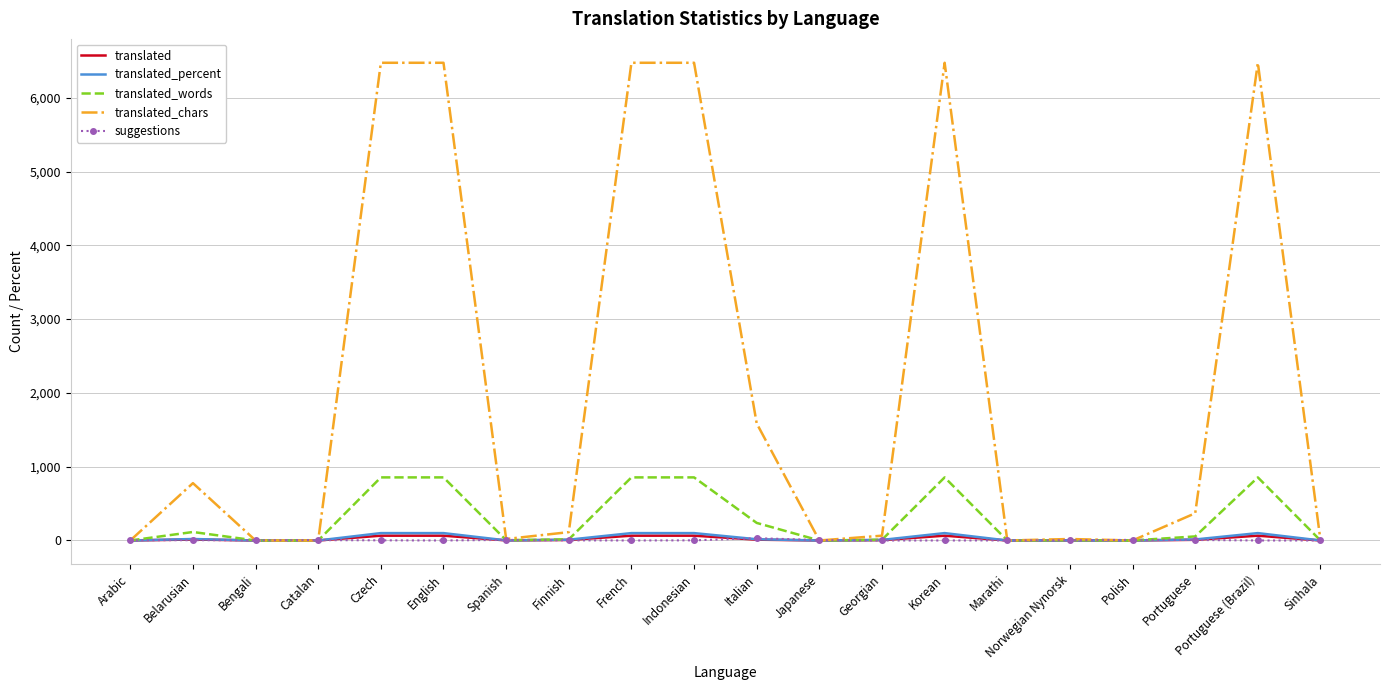

What are all the series names shown in the legend?

translated, translated_percent, translated_words, translated_chars, suggestions